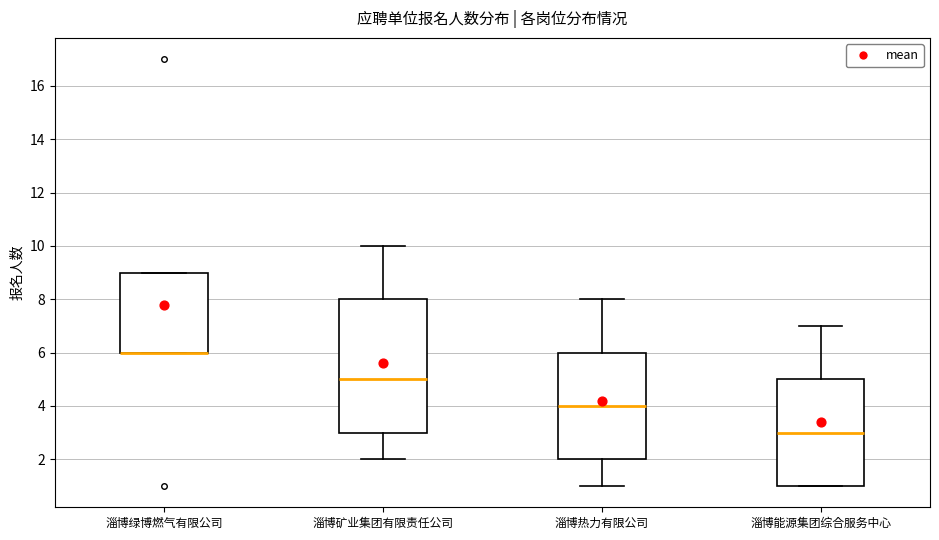

Where is the lower edge of the box for 淄博矿业集团有限责任公司 on the y-axis? The values are not printed on the chart, so give them approximately, as read against the axis.

3